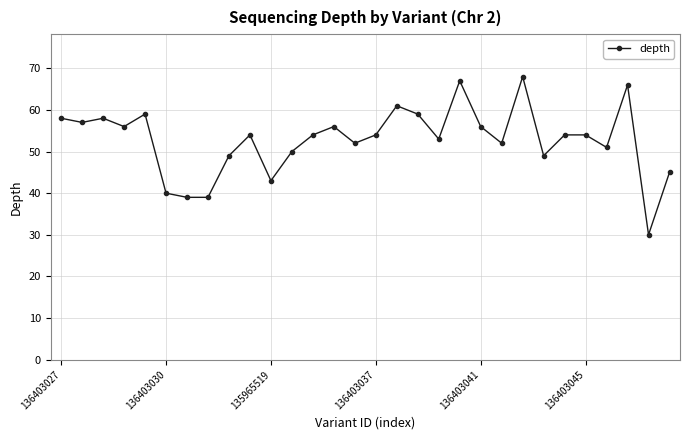

What is the value of the 21st point from the left?

56